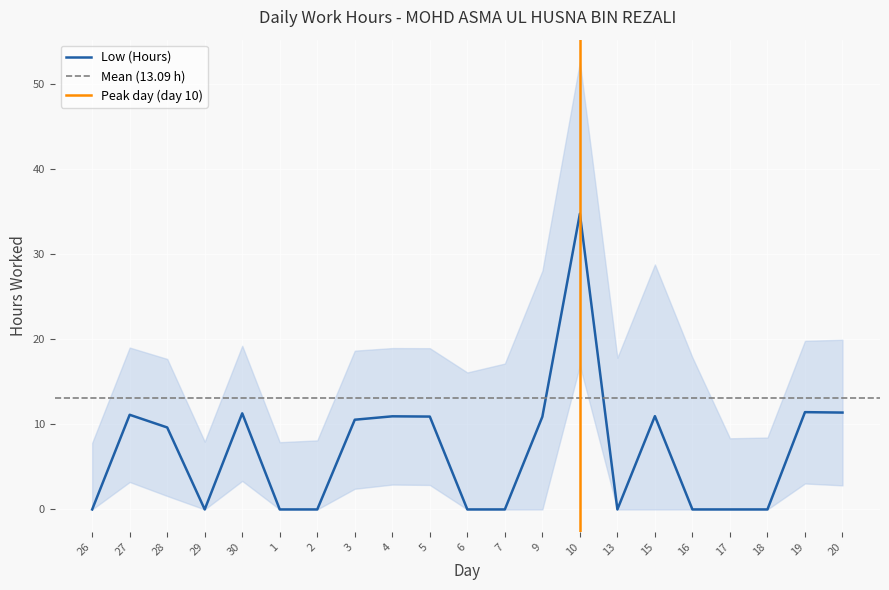

What is the difference between the maximum and second lowest values?

34.8